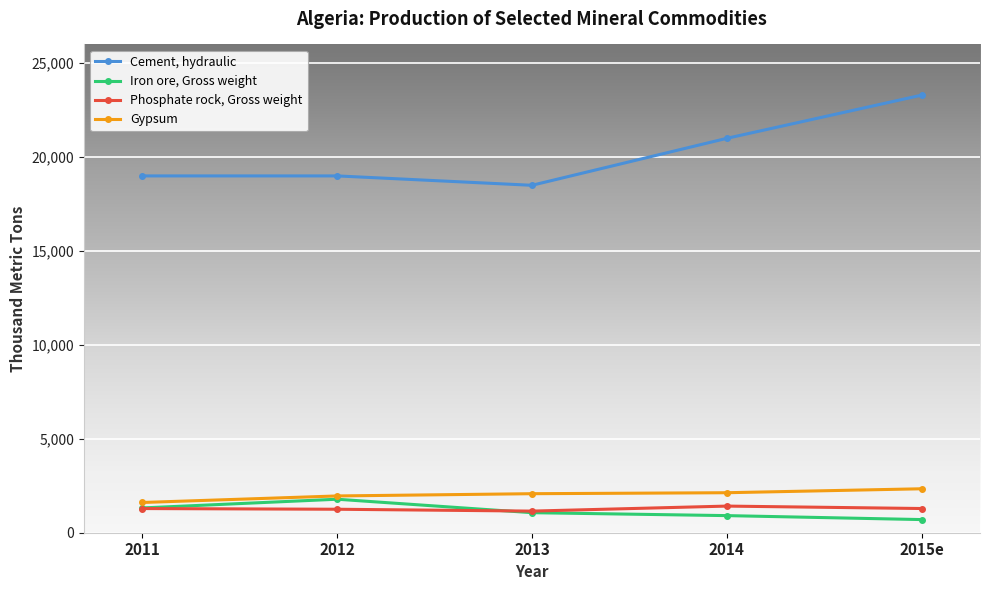

List the series in order of their peak value, highest first.

Cement, hydraulic, Gypsum, Iron ore, Gross weight, Phosphate rock, Gross weight